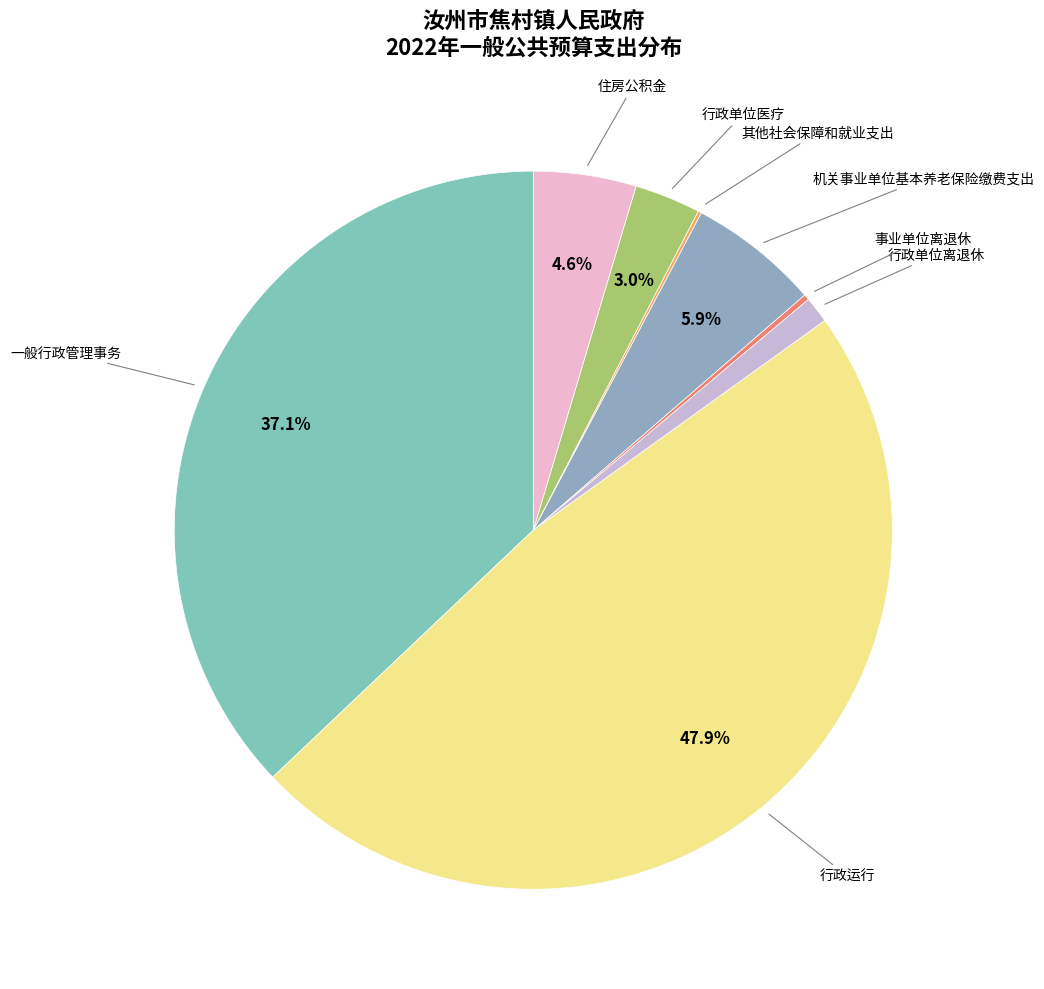

How many slices are in this pie chart?

8